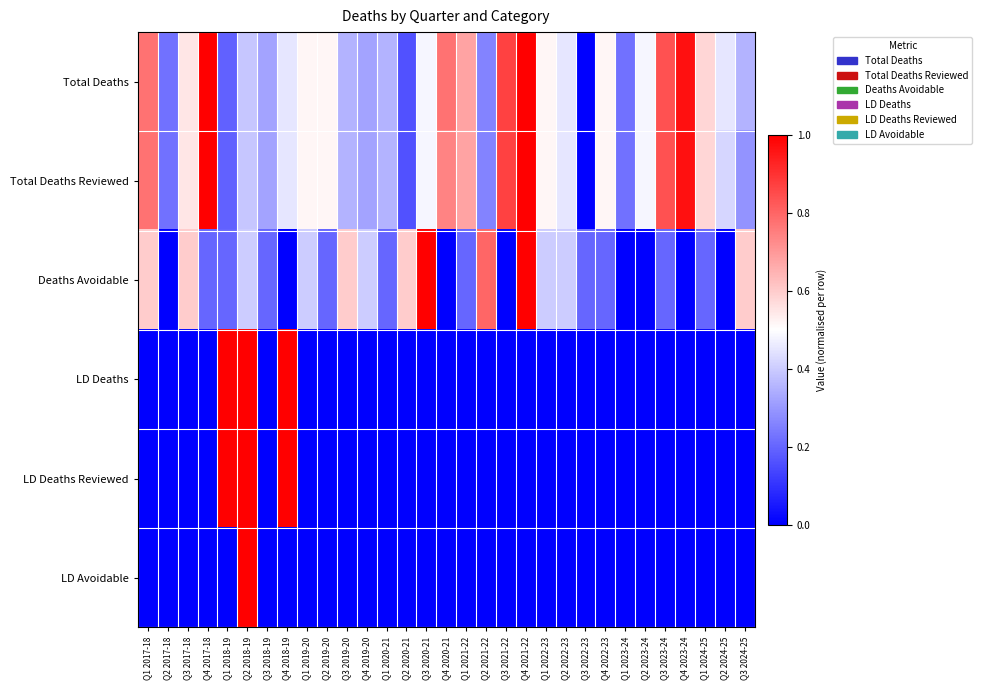

What is the spread (max minus min) of values at Q3 2020-21?

1.0